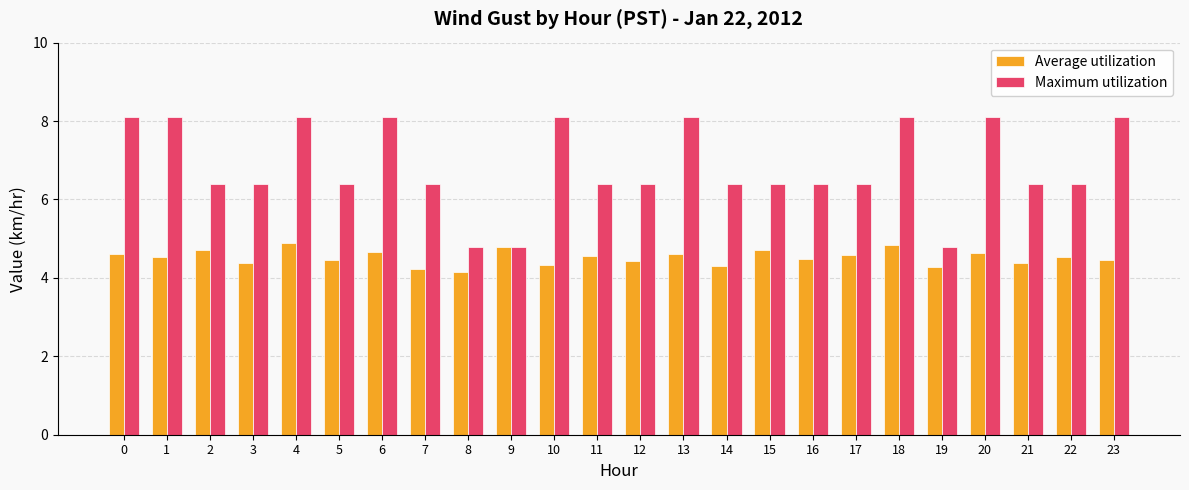

What is the total value across all series at 2?

11.1